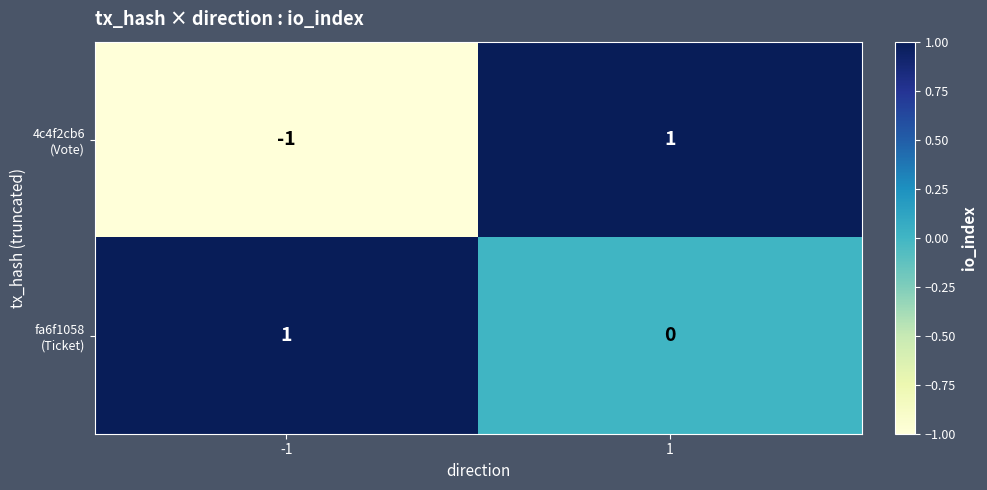

How many distinct data groups are displayed?

2